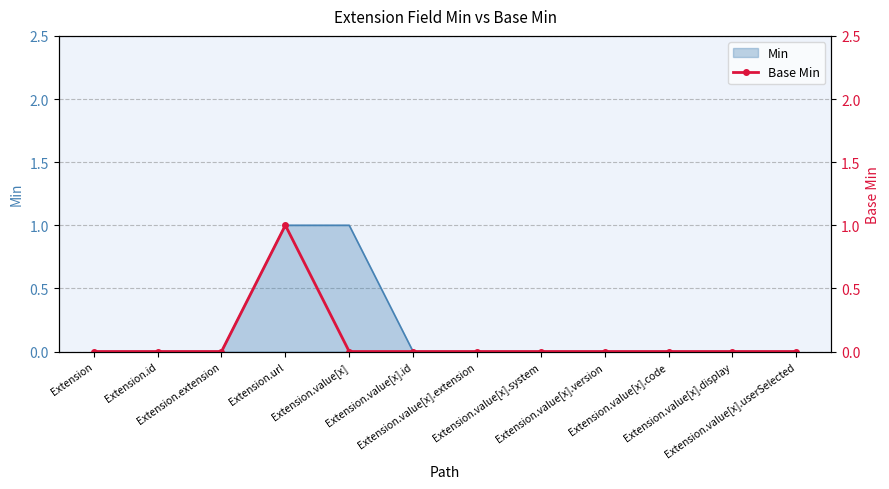

Count the values in the range 0 to 1.

12